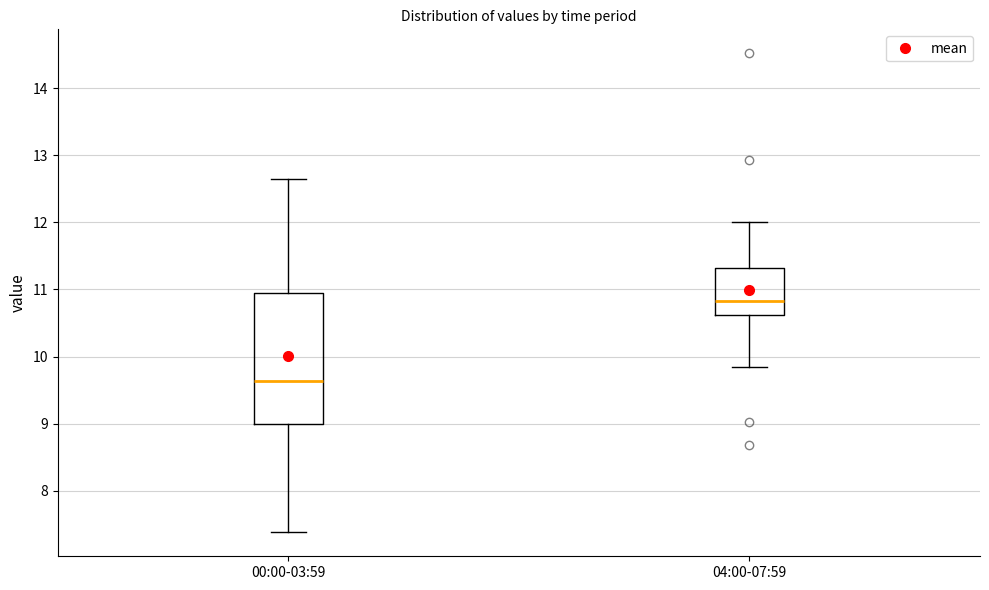

Which box is the tallest, from its lower edge to its upper edge?

00:00-03:59